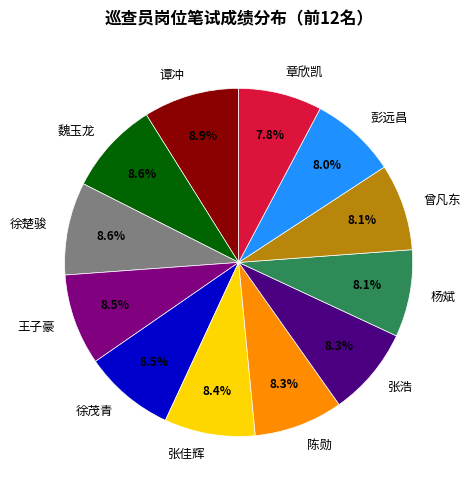

Count the number of slices in the pie.

12